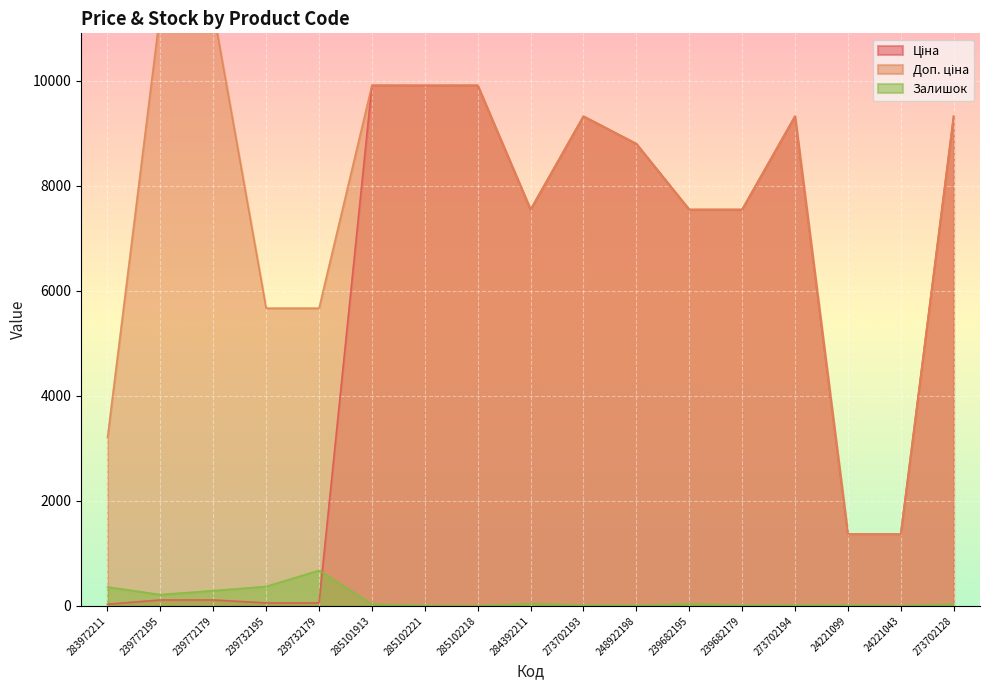

Rank the categories by Залишок value from highest to lowest.

239732179, 239732195, 283972211, 239772179, 239772195, 284392211, 239682195, 285101913, 273702128, 273702194, 273702193, 24221099, 239682179, 248922198, 285102221, 24221043, 285102218